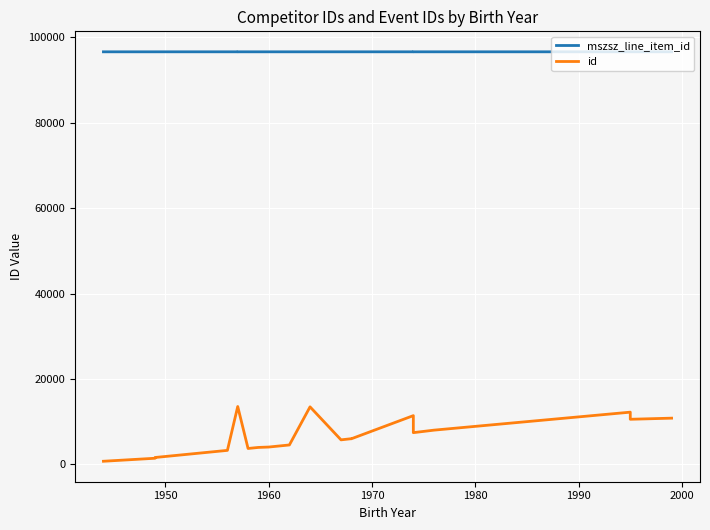

How many series are shown in this chart?

2